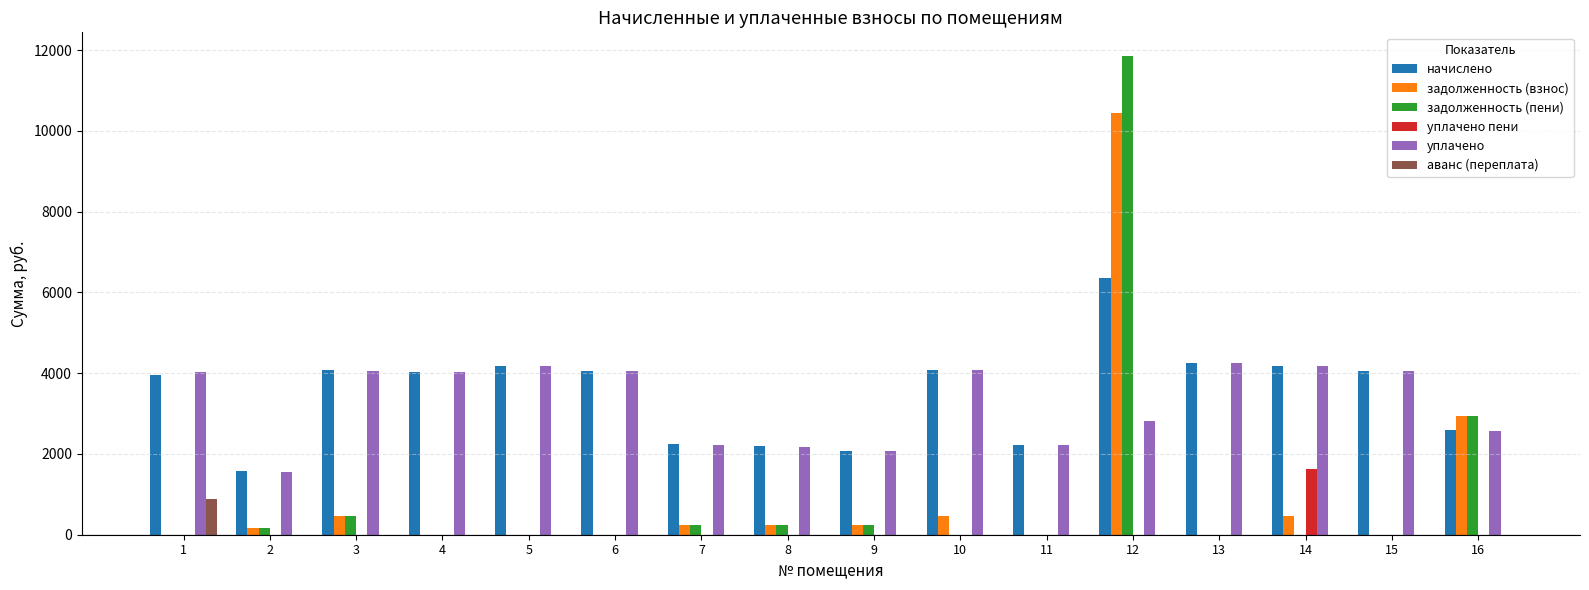

Does the chart contain stacked bars?

No